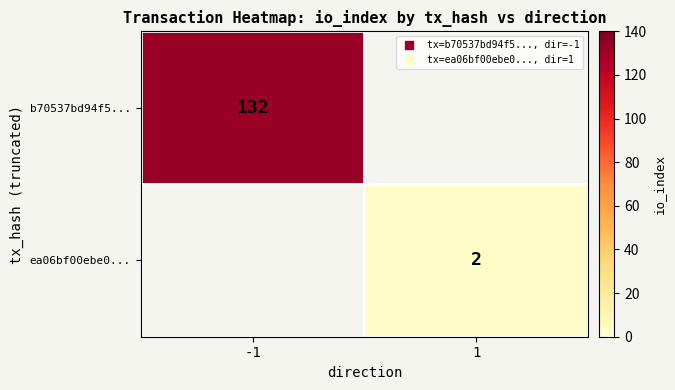

At how many categories does at least one series exceed 55?

1